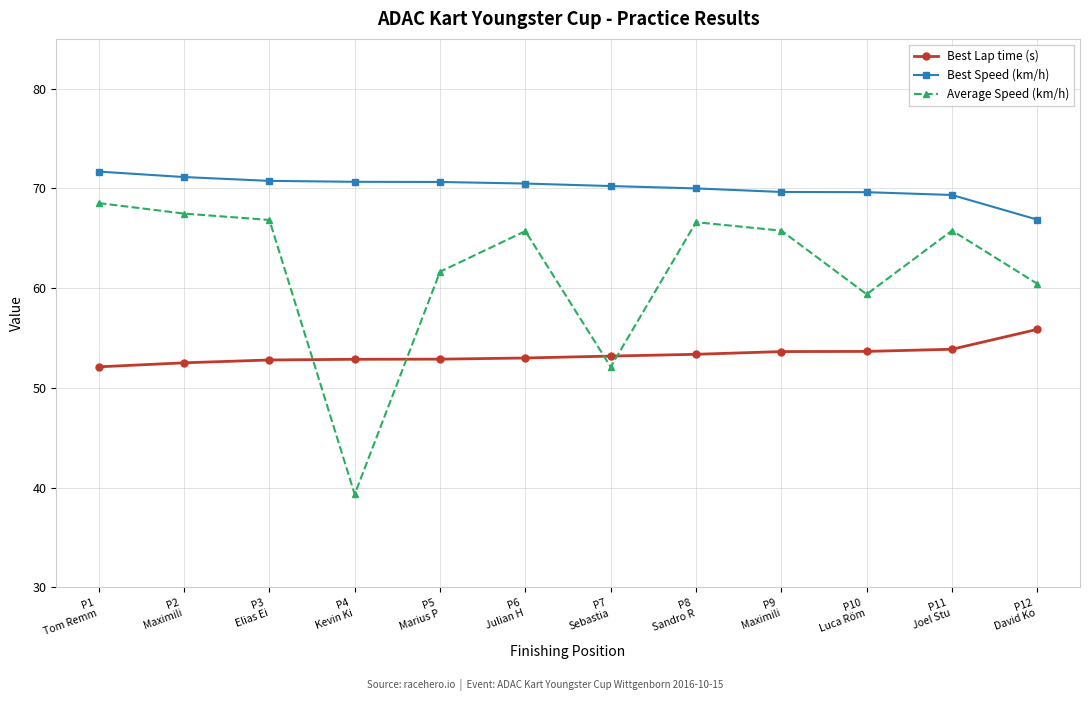

Is the value of Average Speed (km/h) at P12
David Ko greater than the value of Best Speed (km/h) at P11
Joel Stu?

No